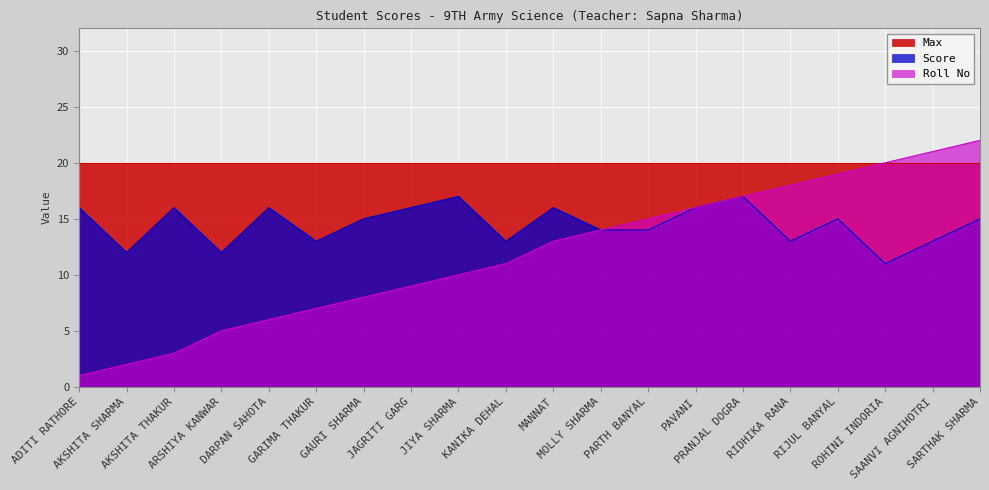

Count the number of categories in the chart.

20